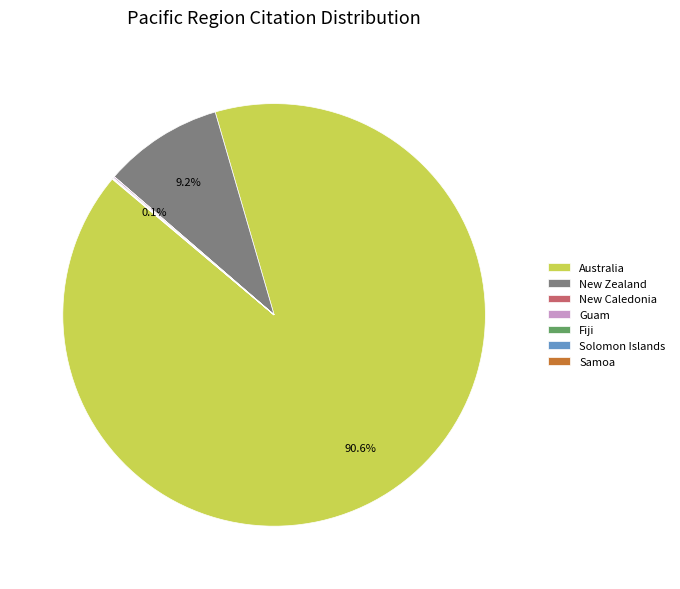

Is the sum of Australia and New Zealand greater than half?

Yes